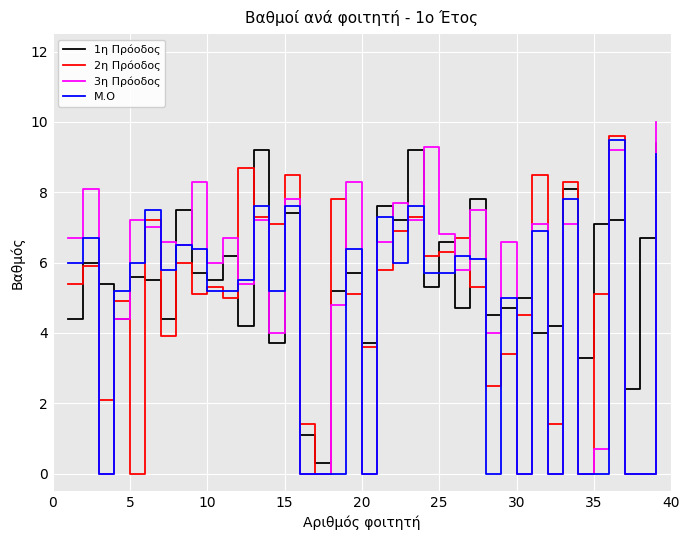

What is the maximum value shown in the chart?

10.0